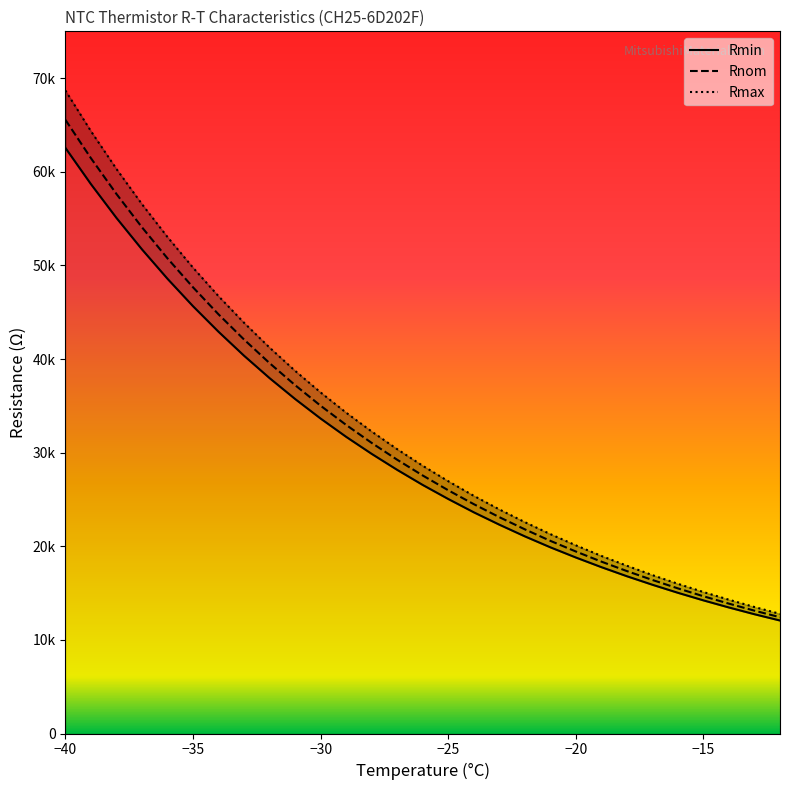

What is the difference between the maximum and minimum values in the Rmax series?

55900